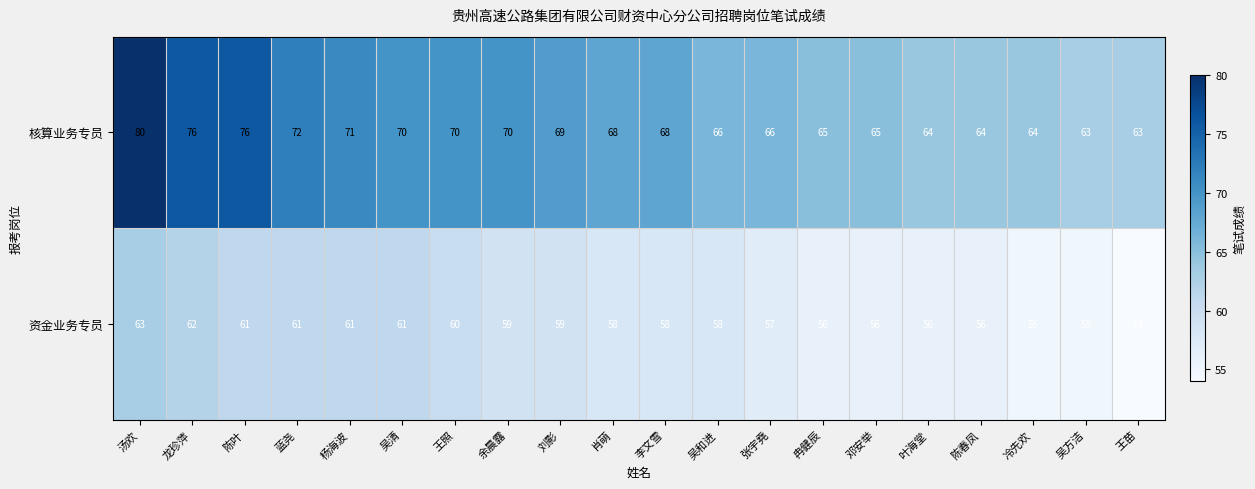

Read the 核算业务专员 value at 冉健辰.

65